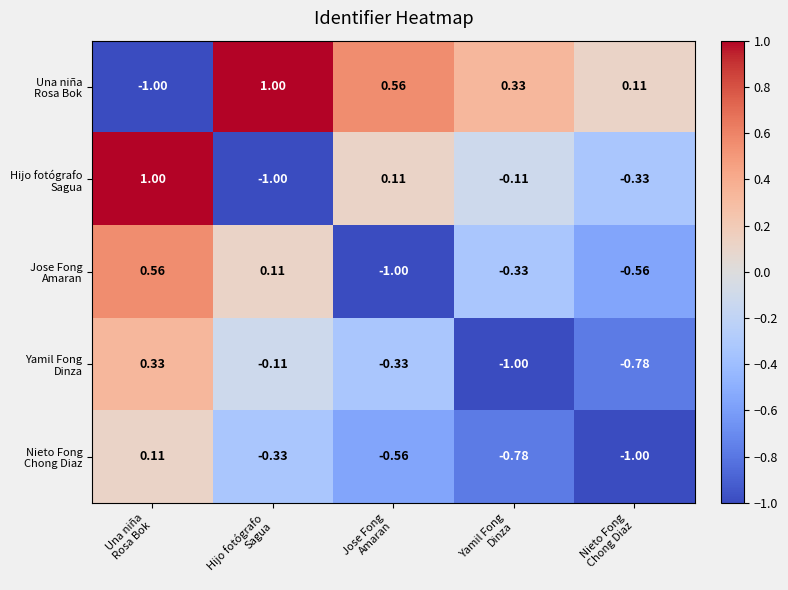

How many data points does each series have?

5